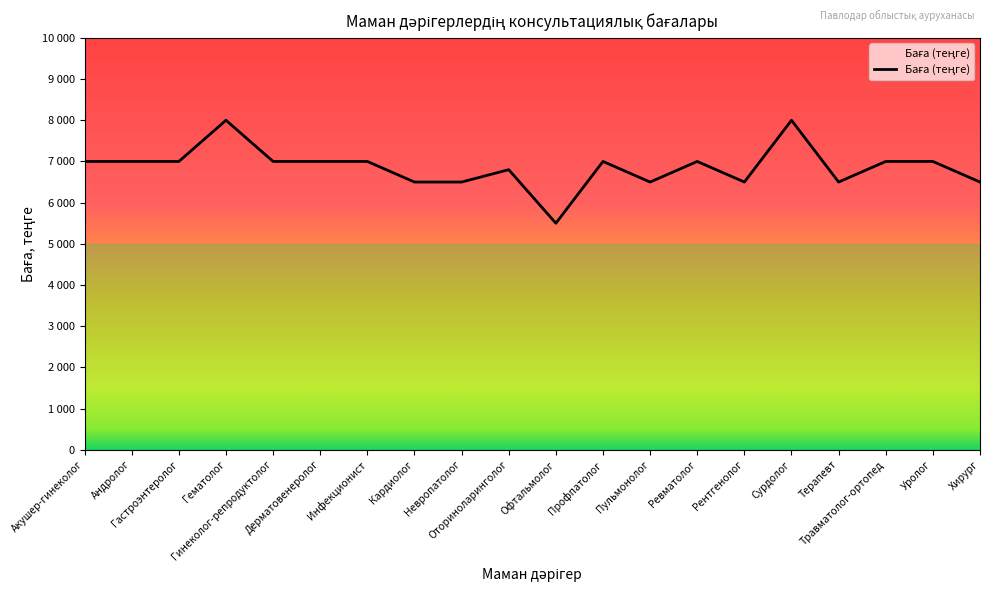

What is the difference between the maximum and minimum values?

2500